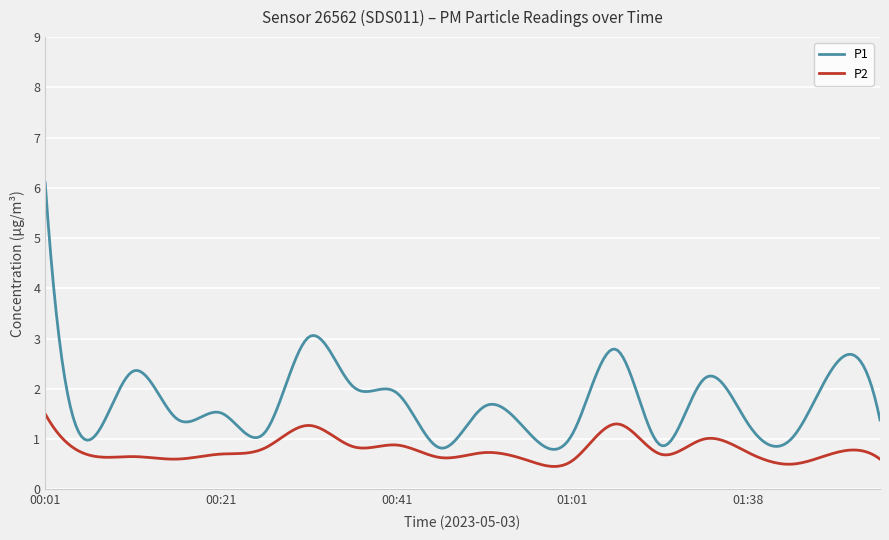

Rank the series by their average value, from highest to lowest.

P1, P2